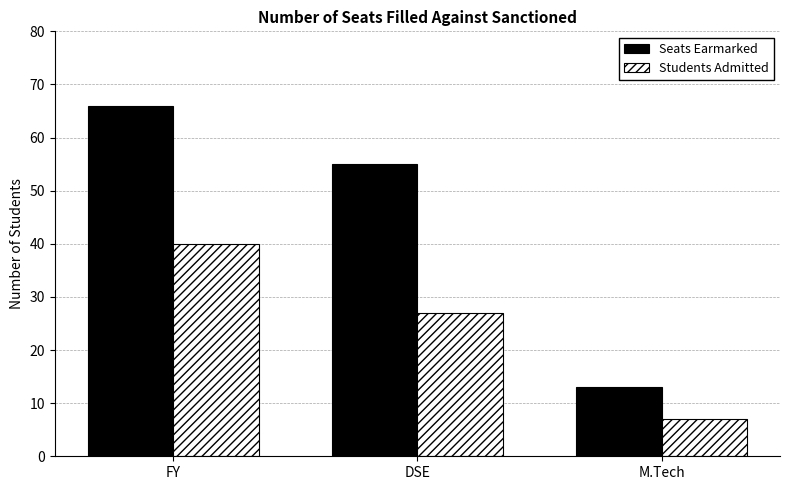

The Seats Earmarked series shows 7 at M.Tech. True or false?

False